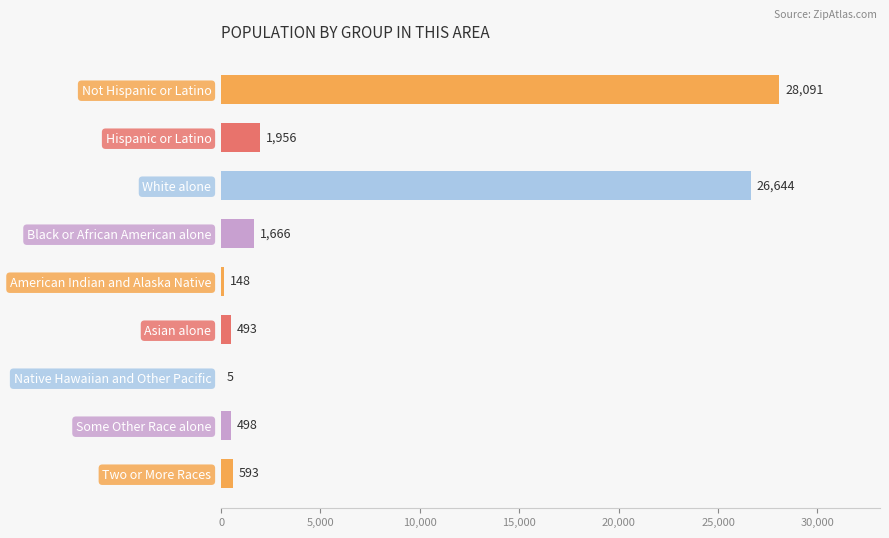

The chart shows a value of 593 at Two or More Races. True or false?

True